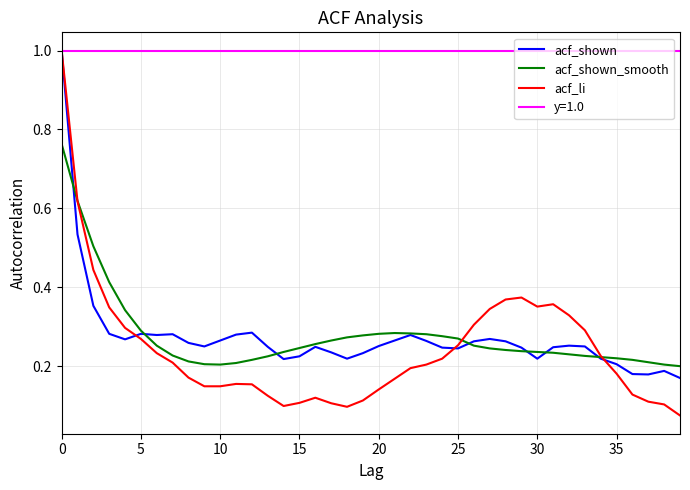

What is the highest value of the acf_shown series?

1.0